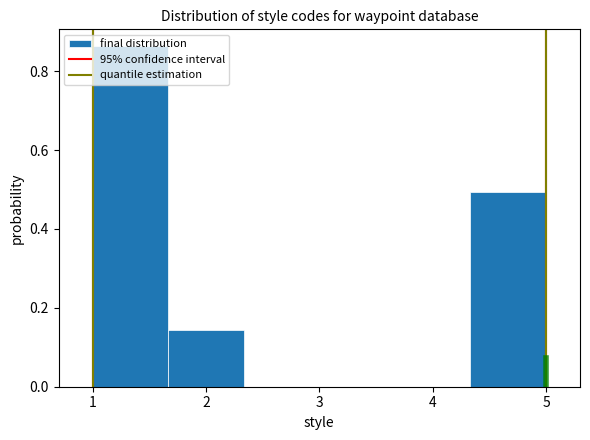

Over which range of the x-axis is the bar tallest?

1.0 to 1.7